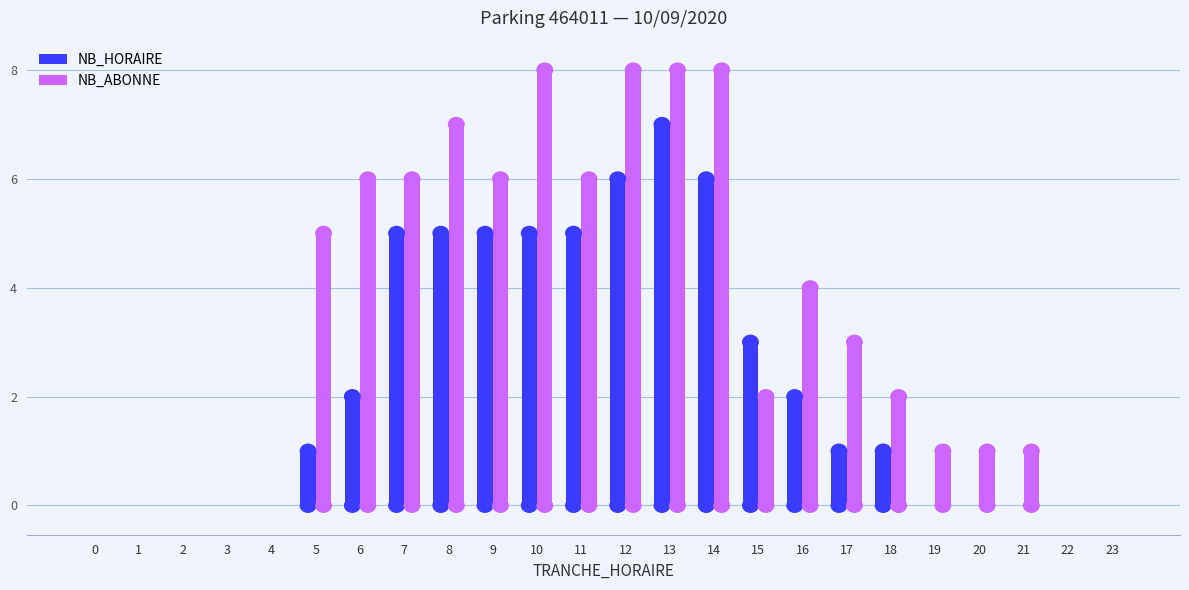

Are the bars grouped side by side (vs. stacked)?

Yes